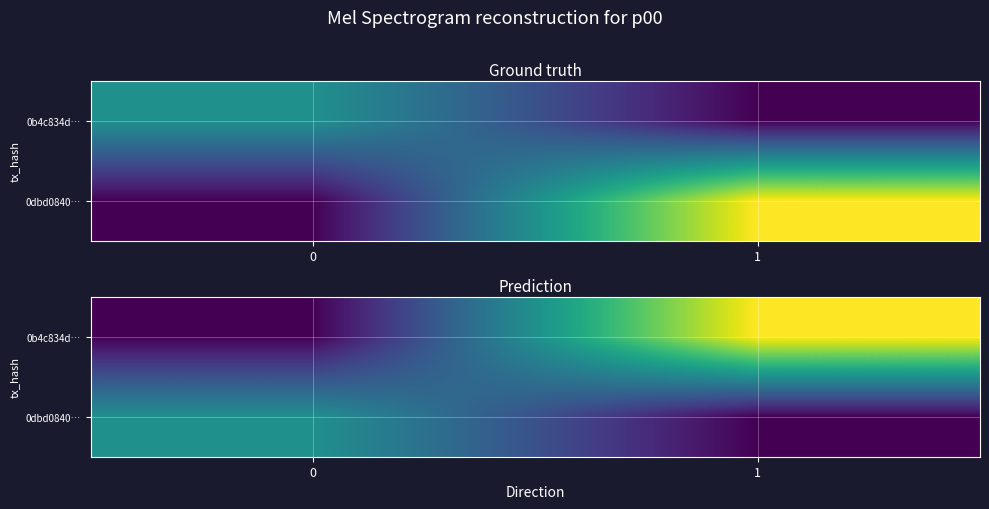

Which category has the highest value across all series?

1